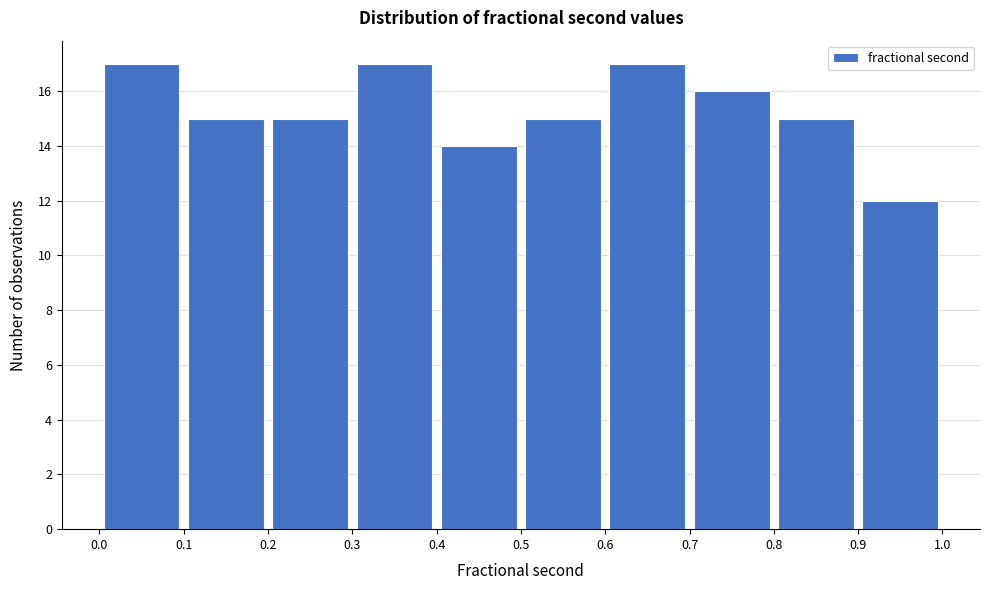

Reading left to right, list every bar in this chart as the range it spans on the x-axis followed by its height. The values are not printed on the chart, so give them approximately, as read against the axis.

0.0 to 0.1: 17
0.1 to 0.2: 15
0.2 to 0.3: 15
0.3 to 0.4: 17
0.4 to 0.5: 14
0.5 to 0.6: 15
0.6 to 0.7: 17
0.7 to 0.8: 16
0.8 to 0.9: 15
0.9 to 1.0: 12